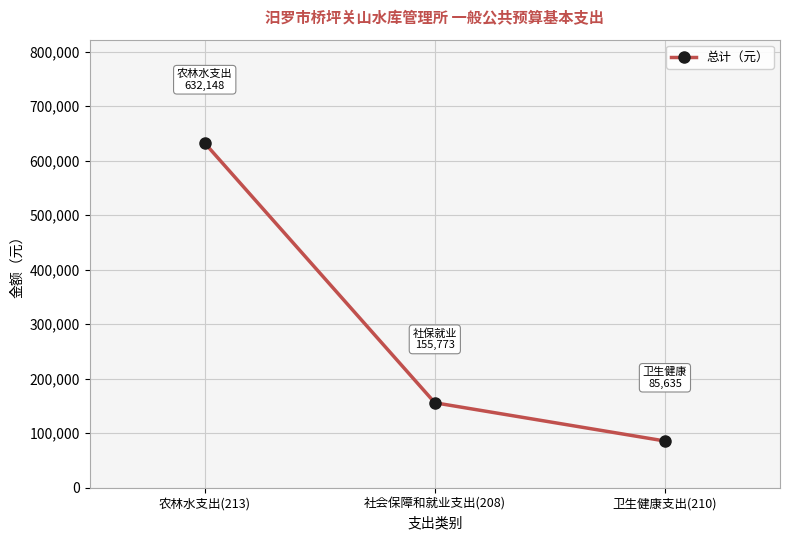

The chart shows a value of 632148 at 农林水支出(213). True or false?

True